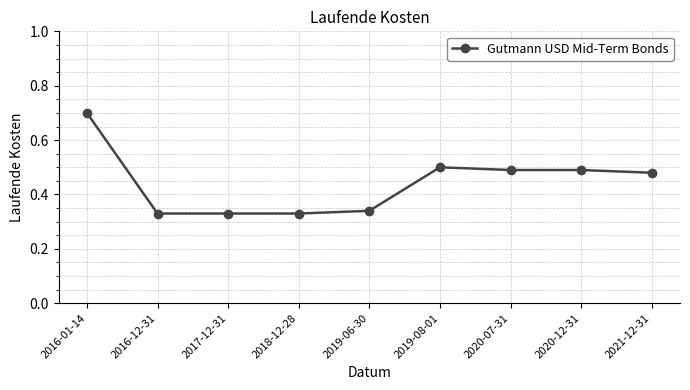

True or false: there are more than 2 points higher than both neighbors.

False